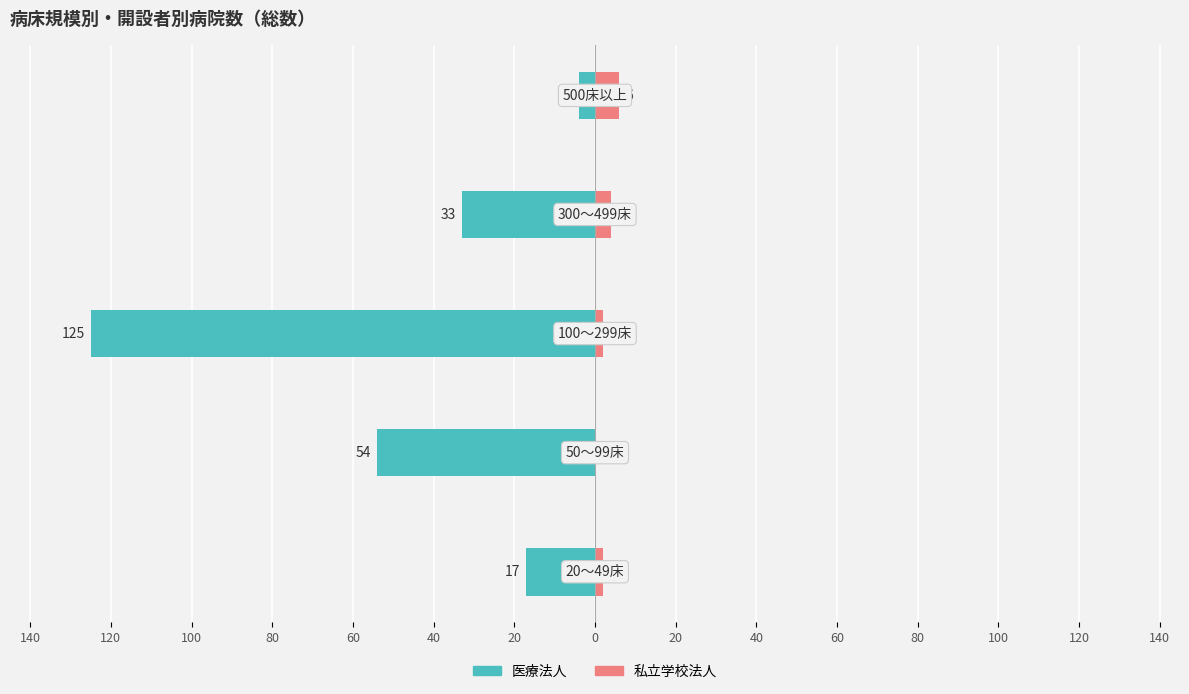

What is the value of the 私立学校法人 bar at the 1st from the left?

2